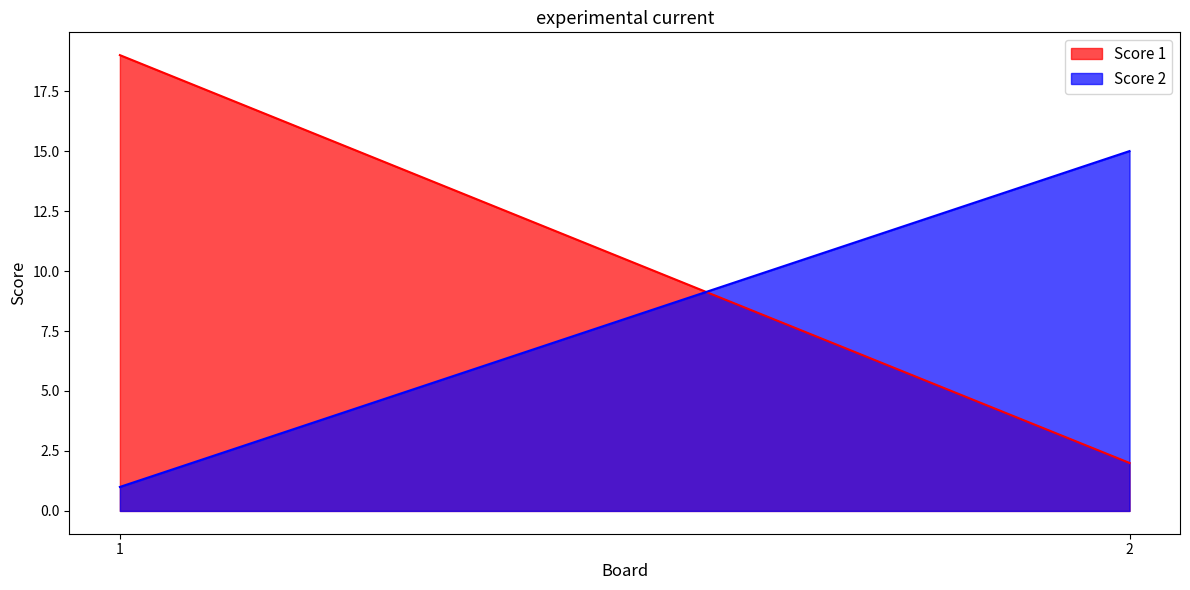

List the labels in order of Score 2 value, largest first.

2, 1